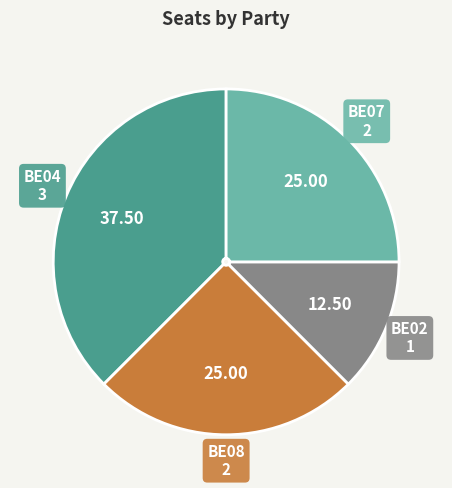

Combined, do BE04 and BE07 account for over 50%?

Yes